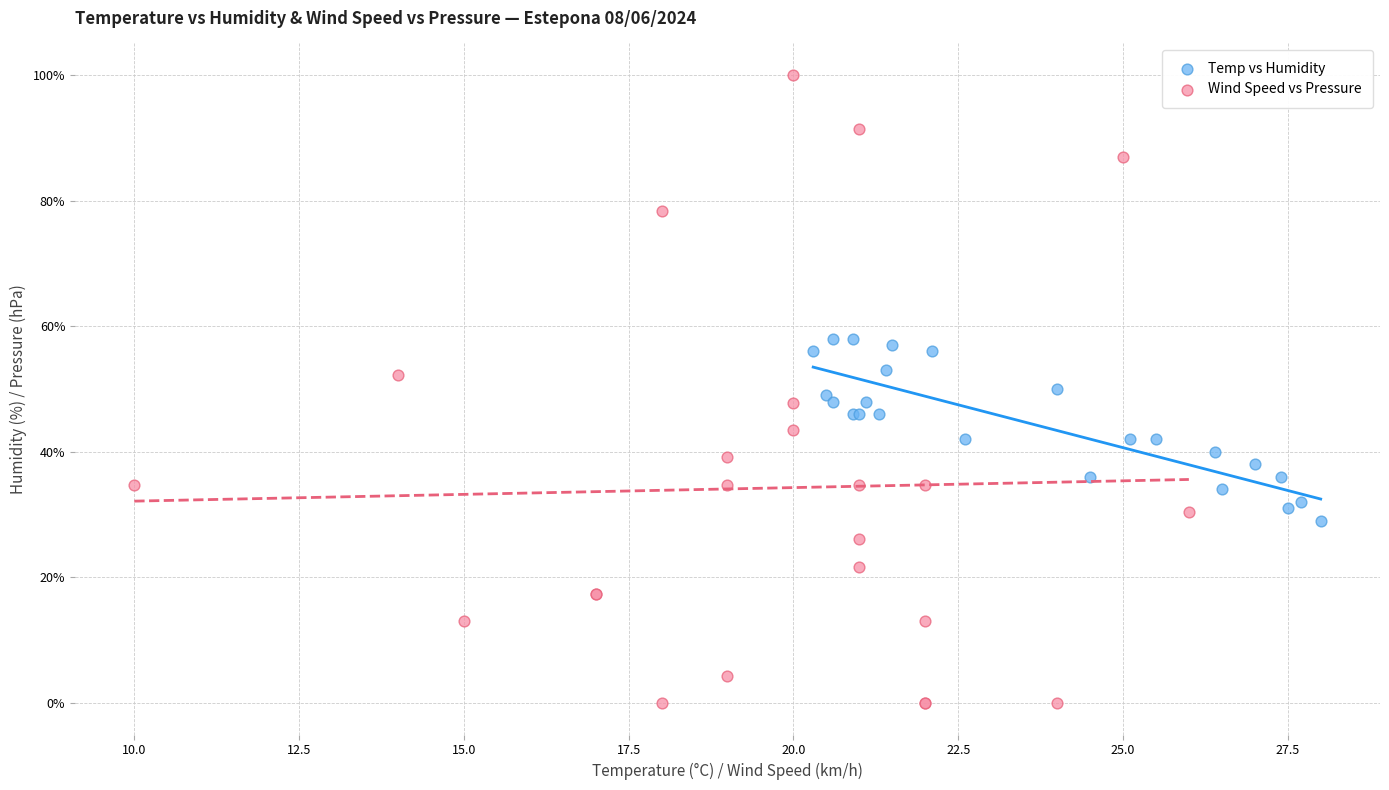

Which series contains the lowest Y value?

Wind Speed vs Pressure